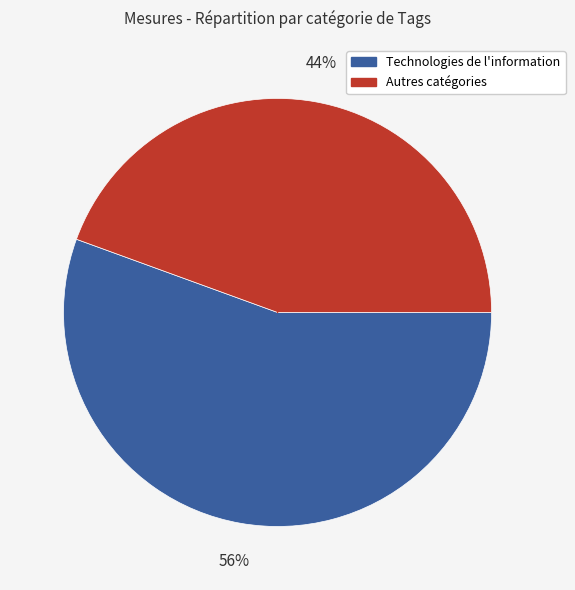

Is there a majority slice in this chart?

Yes